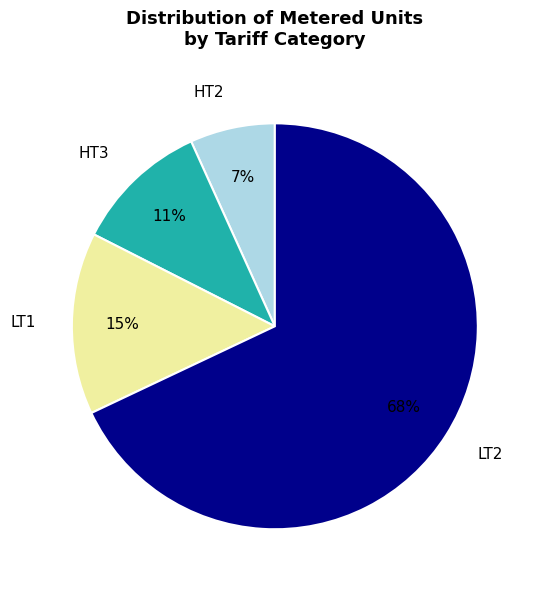

Is it true that HT2 is 1% of the pie?

False